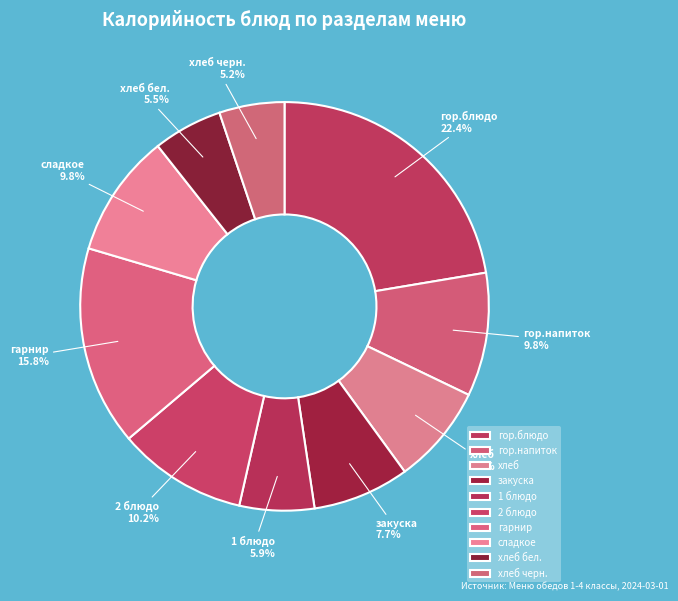

Combined, what portion of the pie is 1 блюдо and хлеб?

13.8%